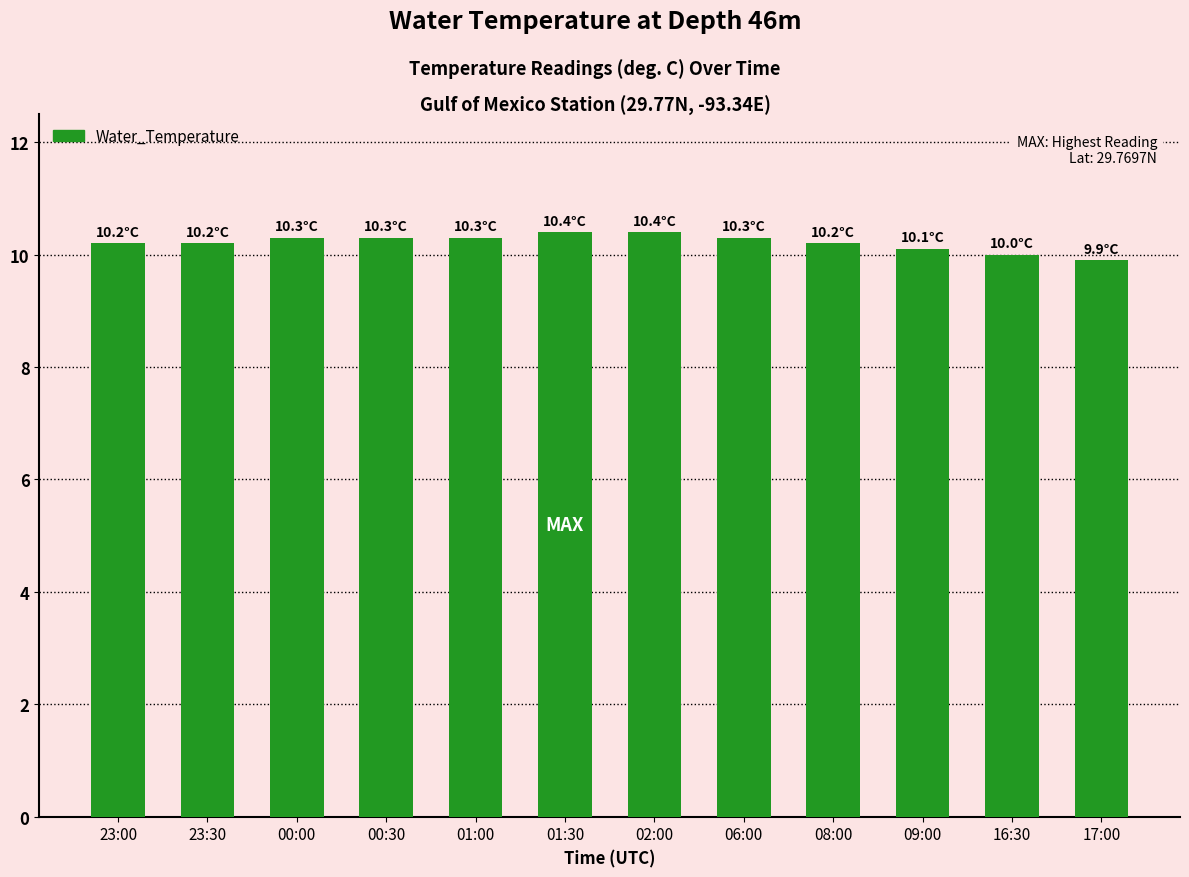

Is it true that the value at 02:00 is 10.4?

True